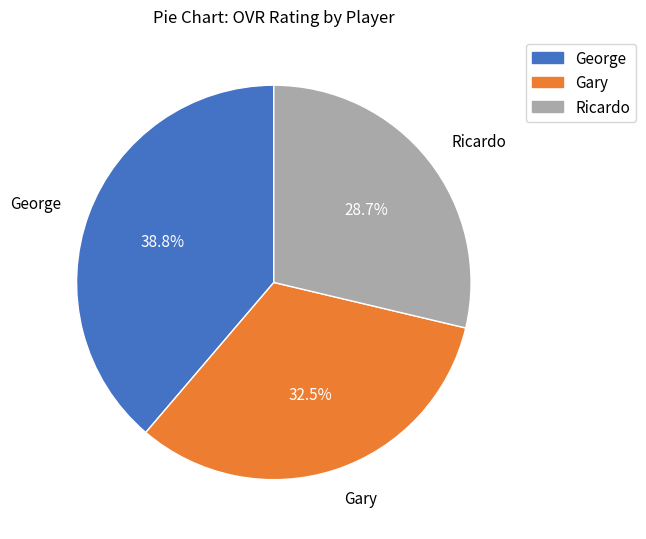

What portion of the pie excludes Gary?

67.5%